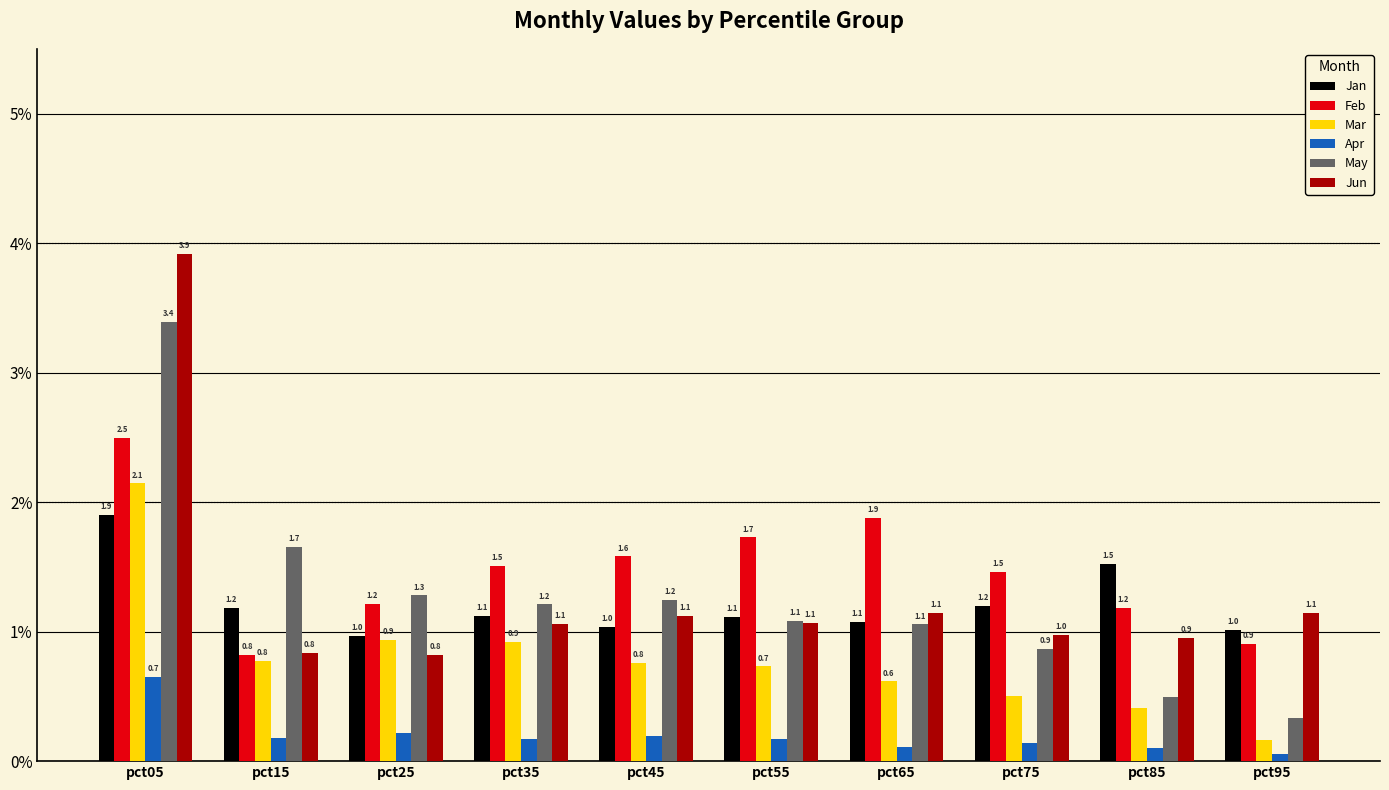

The value of May at pct65 is 1.1. True or false?

True